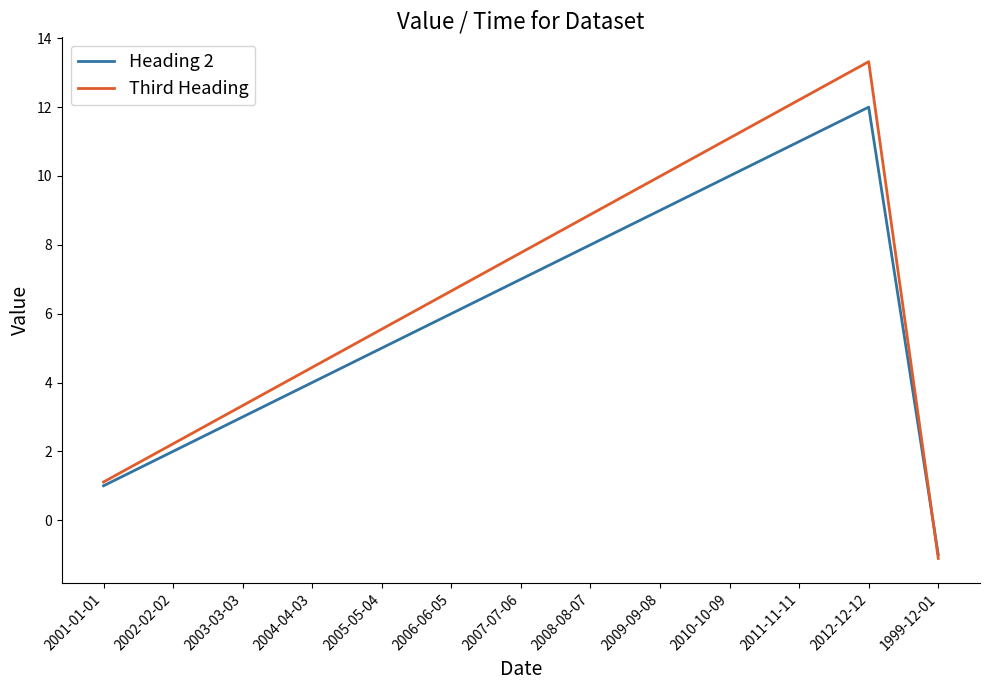

Is this an area chart (filled region under the line)?

No